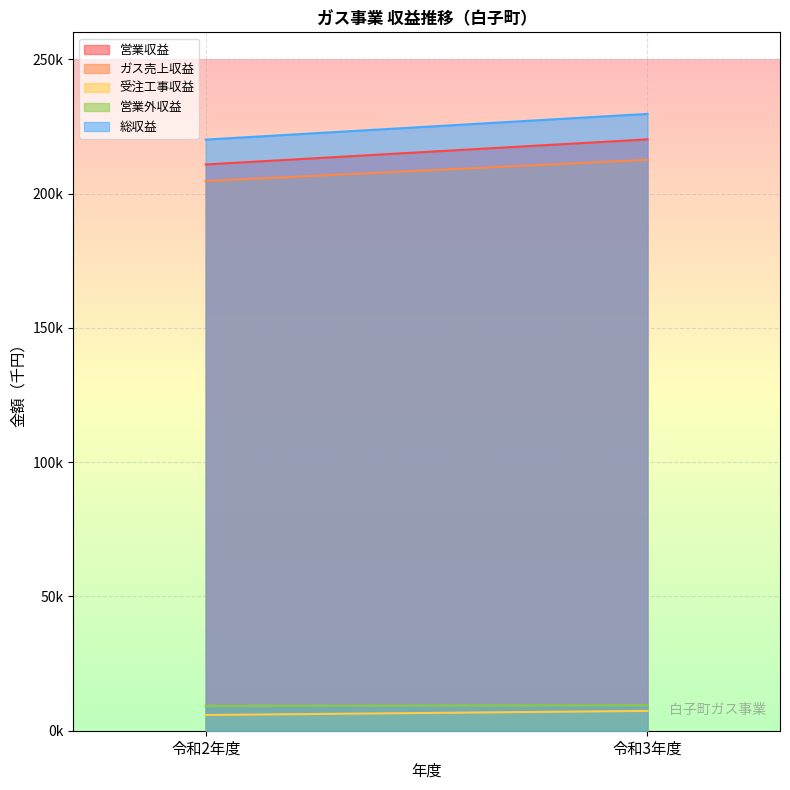

What is the spread (max minus min) of values at 令和2年度?

214225